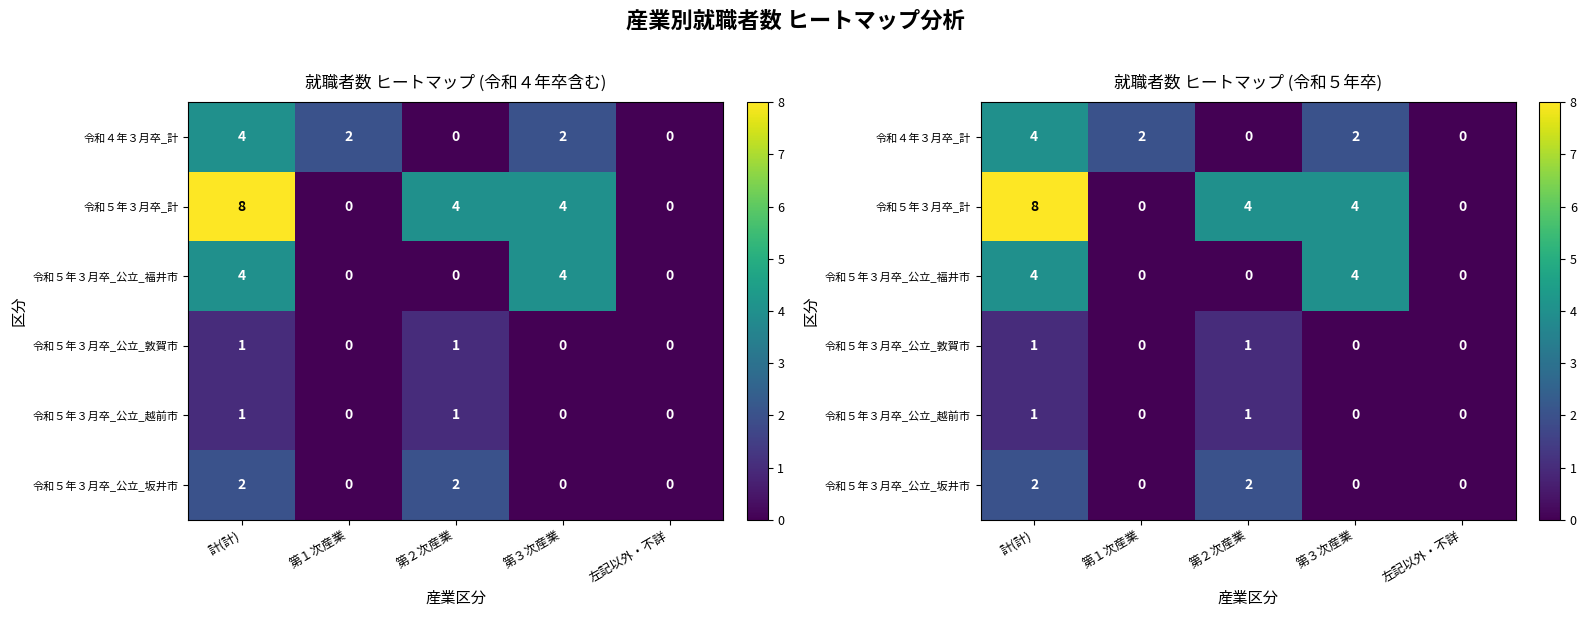

What is the difference between the maximum and minimum values in the 令和４年３月卒_計 series?

4